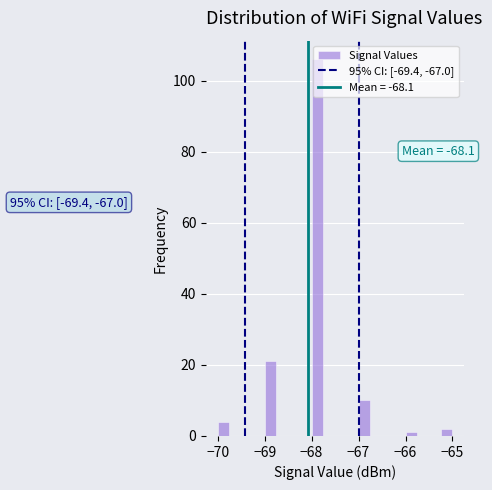

Read against the x-axis, roughly where is the centre of the tallest bar?

-67.9